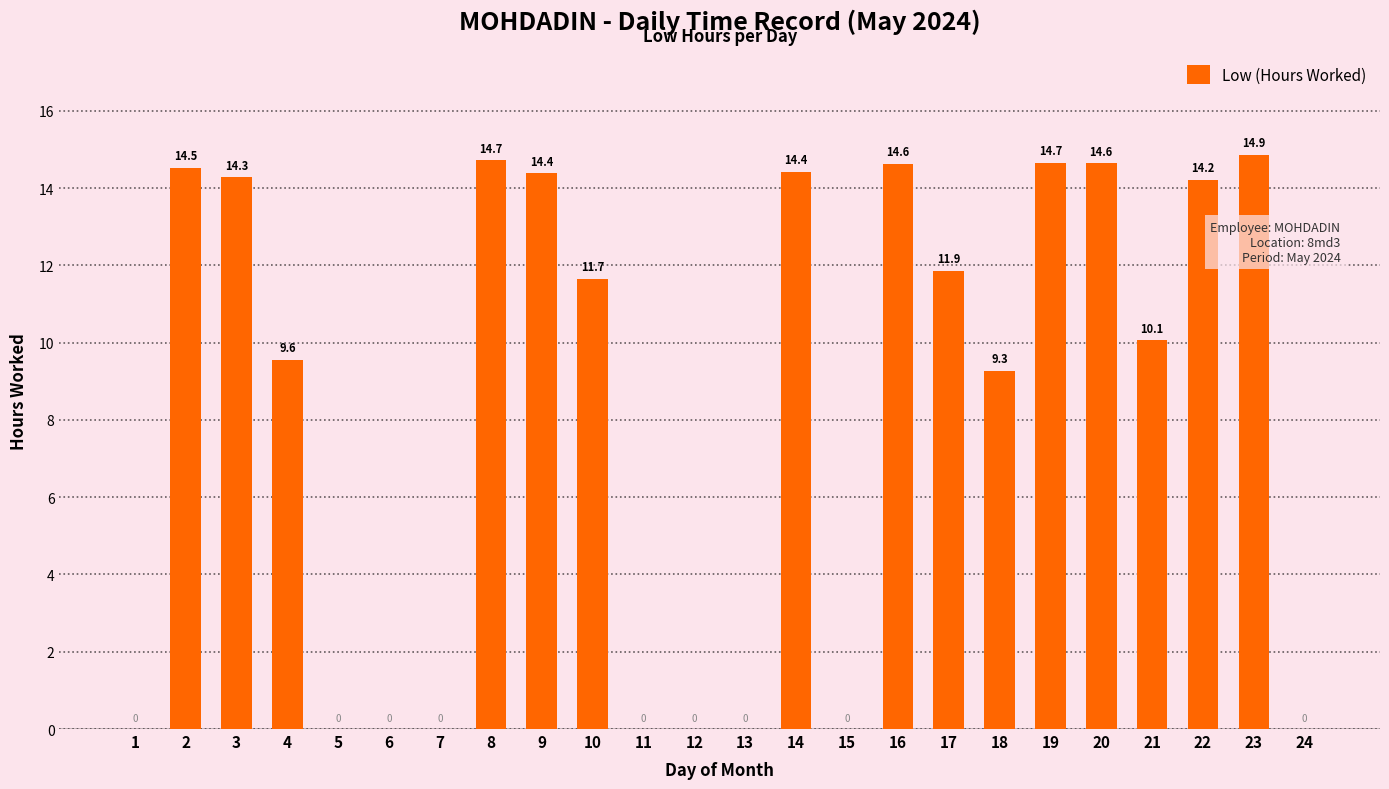

How many values exceed 11?

12